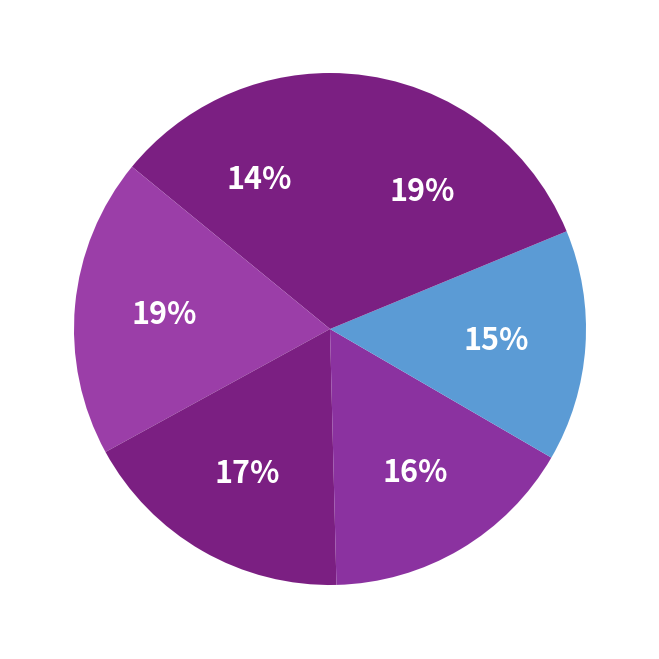

Rank the categories by value from lowest to highest.

Bunkeflostrand, Tygelsjö, Skumparp, Malmö, Vintrie, Oxie